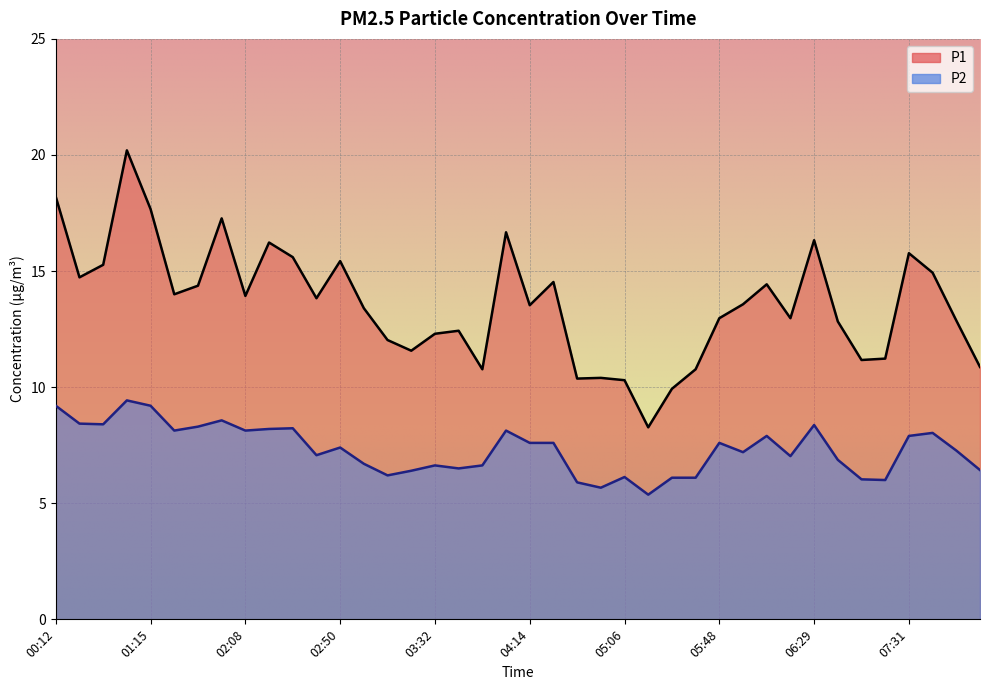

At which label does P1 reach its peak?

00:54